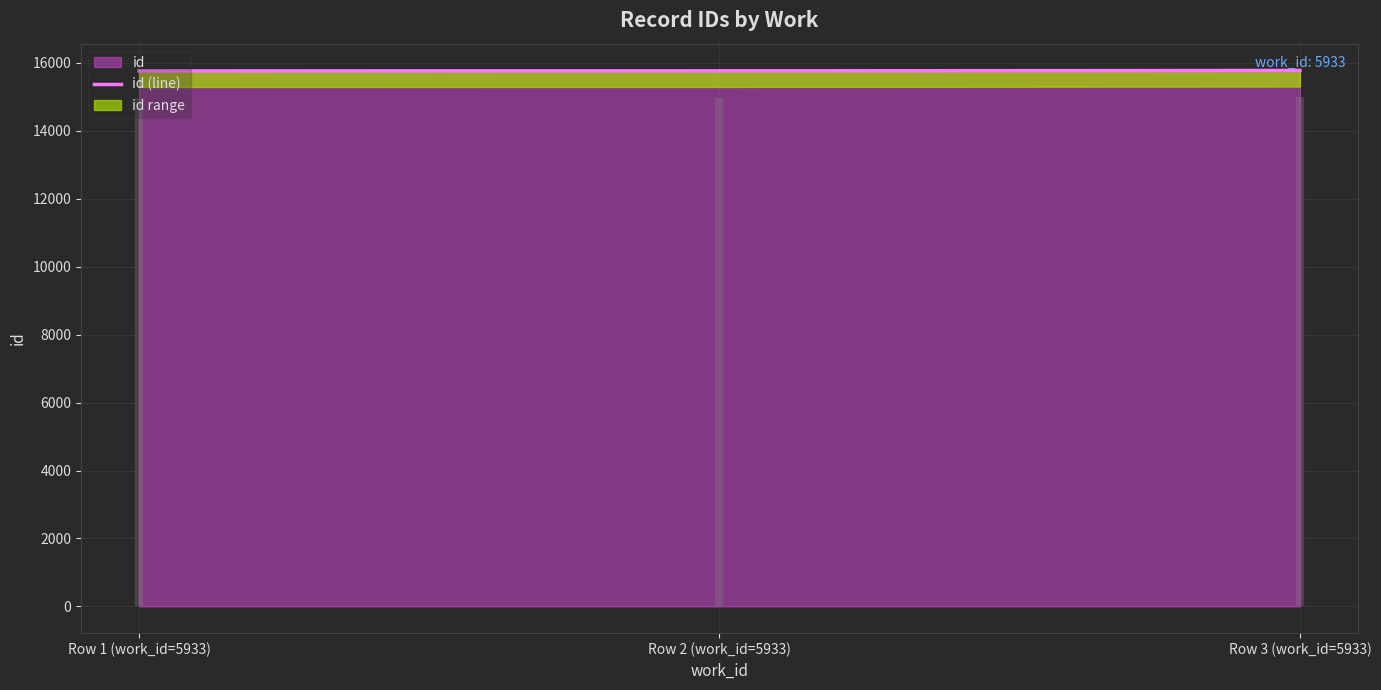

Read the value at Row 1 (work_id=5933).

15764